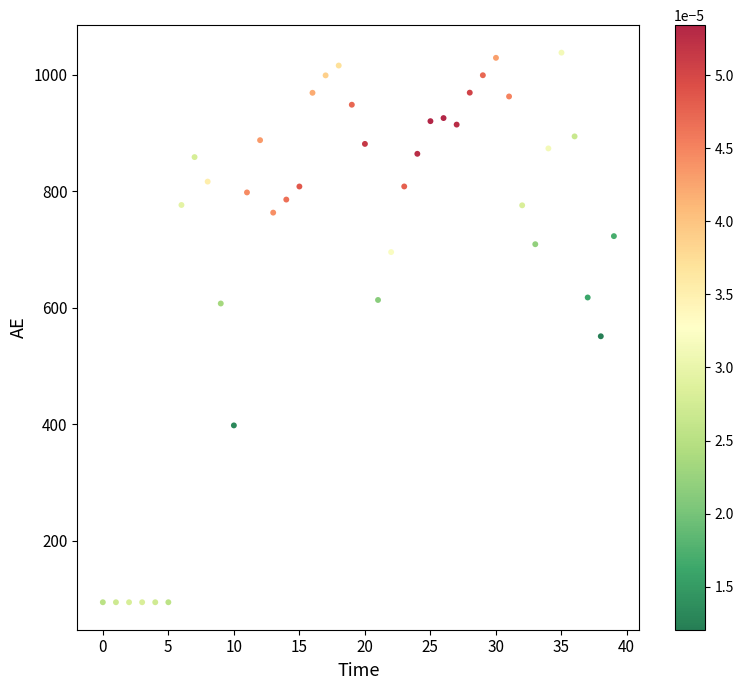

What Y value in the scatter plot is closest to 566?

550.9